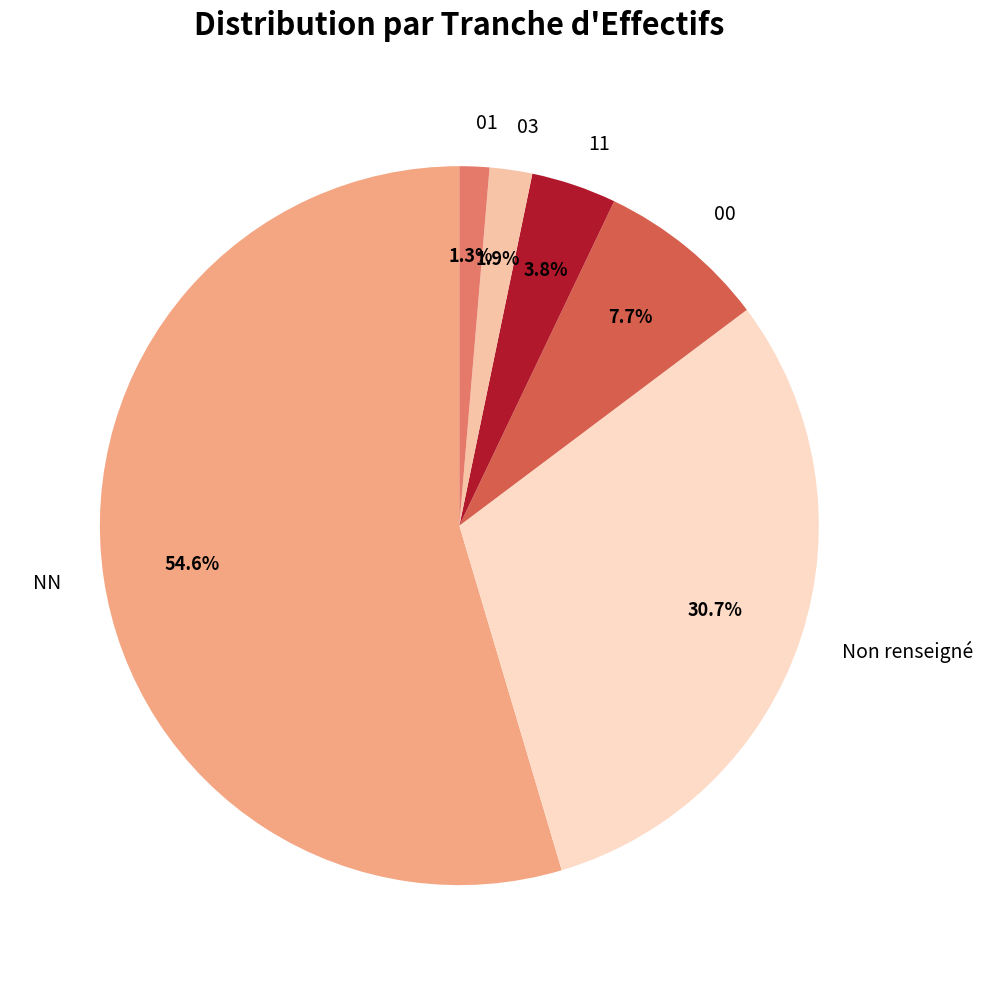

What percentage is NOT represented by Non renseigné?

69.3%